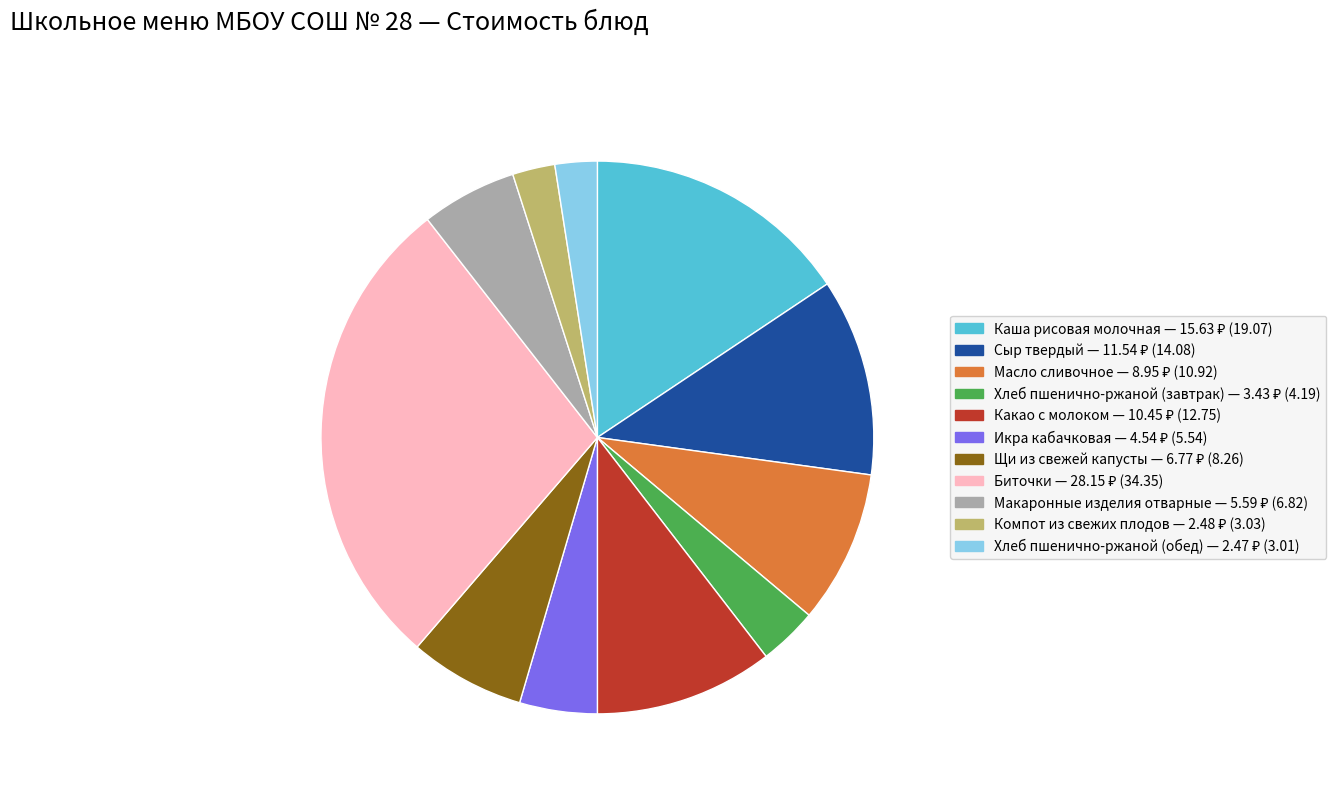

Between Какао с молоком and Макаронные изделия отварные, which is larger?

Какао с молоком